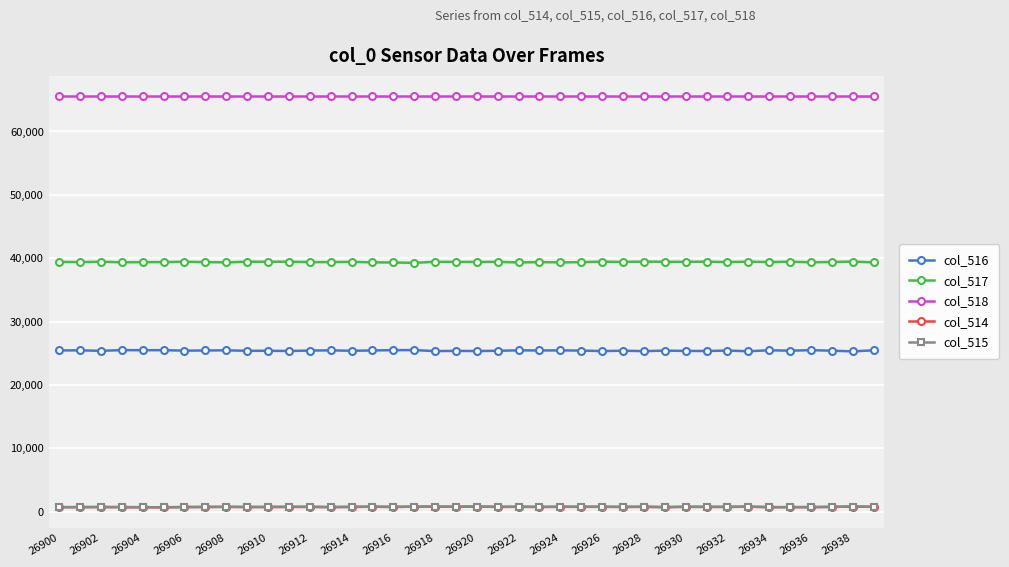

What is the greatest value displayed?

65535